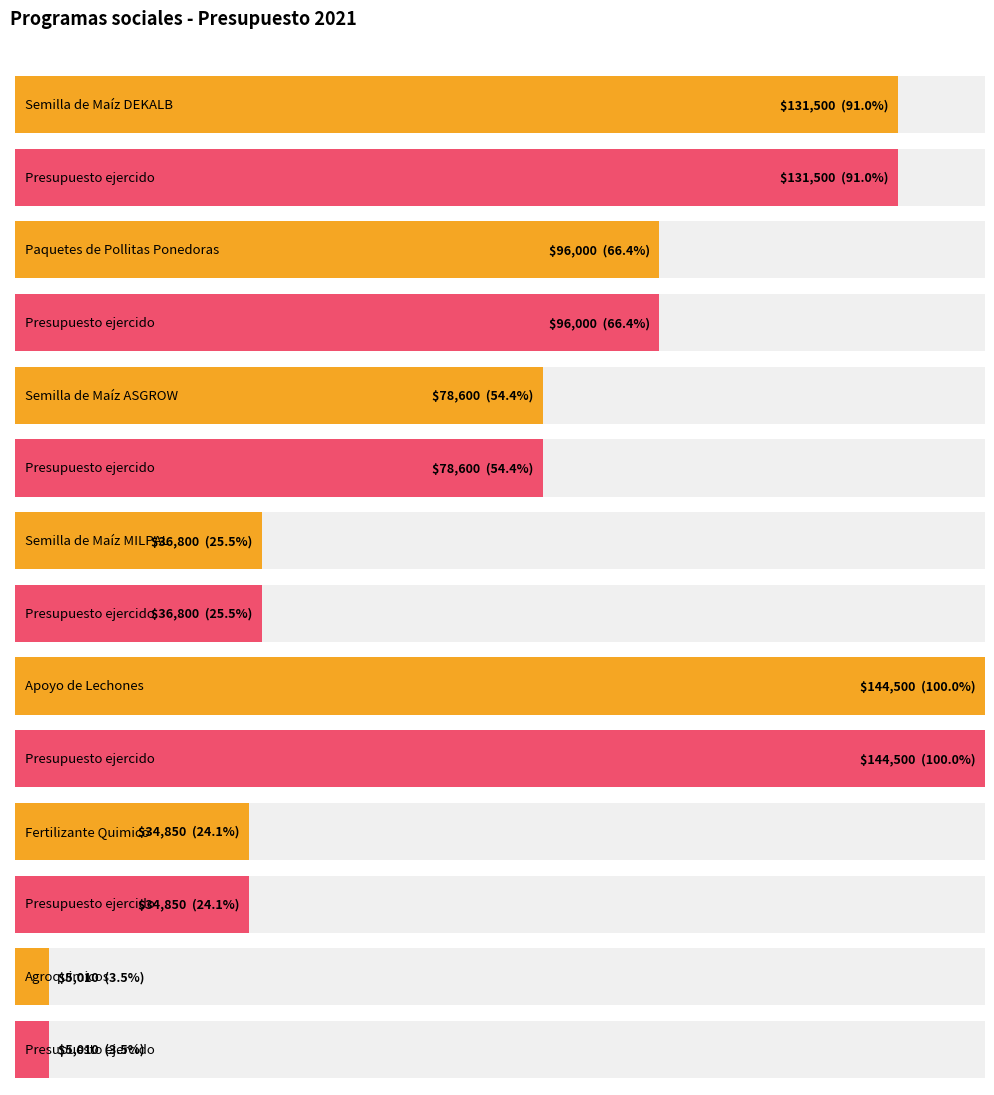

What value does the Monto del presupuesto ejercido series have at Paquetes de Pollitas Ponedoras, to the nearest 50?

96000